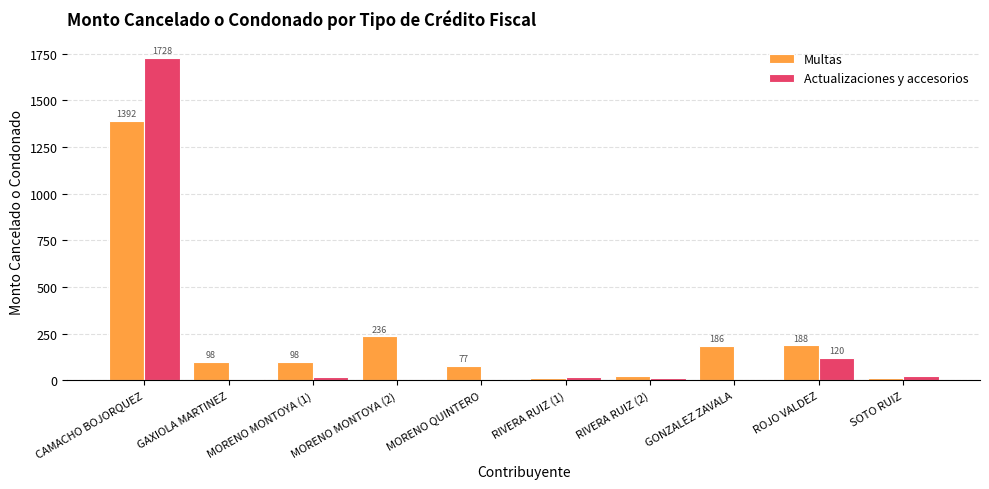

How many groups of bars are there?

10